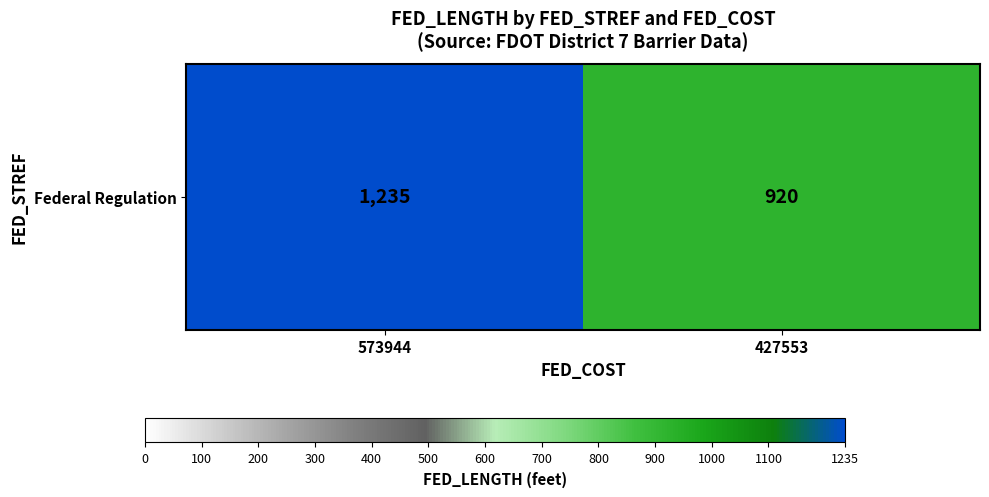

Count the values in the range 920 to 1235.

2